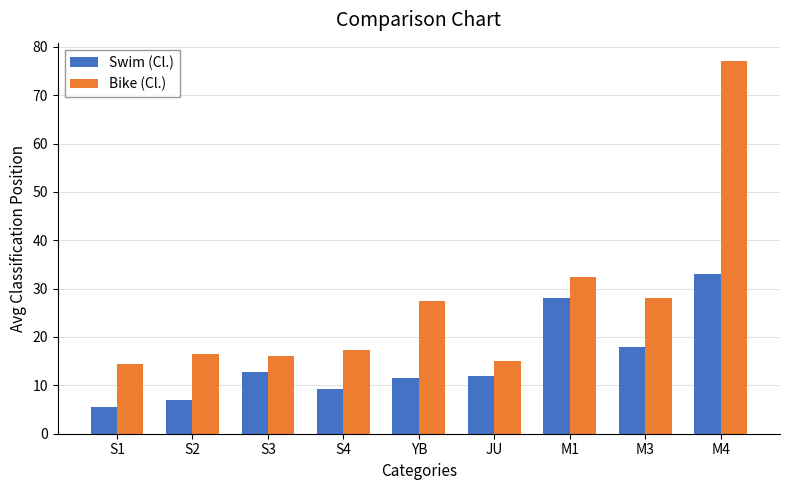

What is the value of the Bike (Cl.) bar at the 7th from the left?

32.5